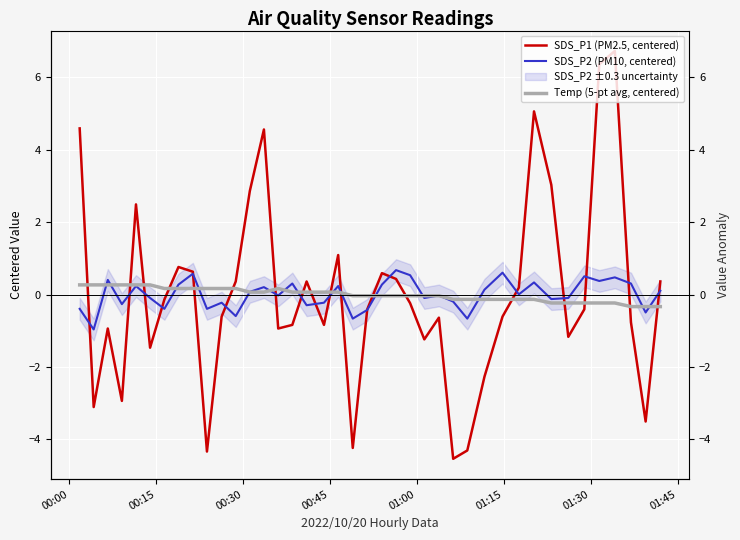

In Temp (5-pt avg, centered), how many points are higher than both neighbors (excluding endpoints)?

1